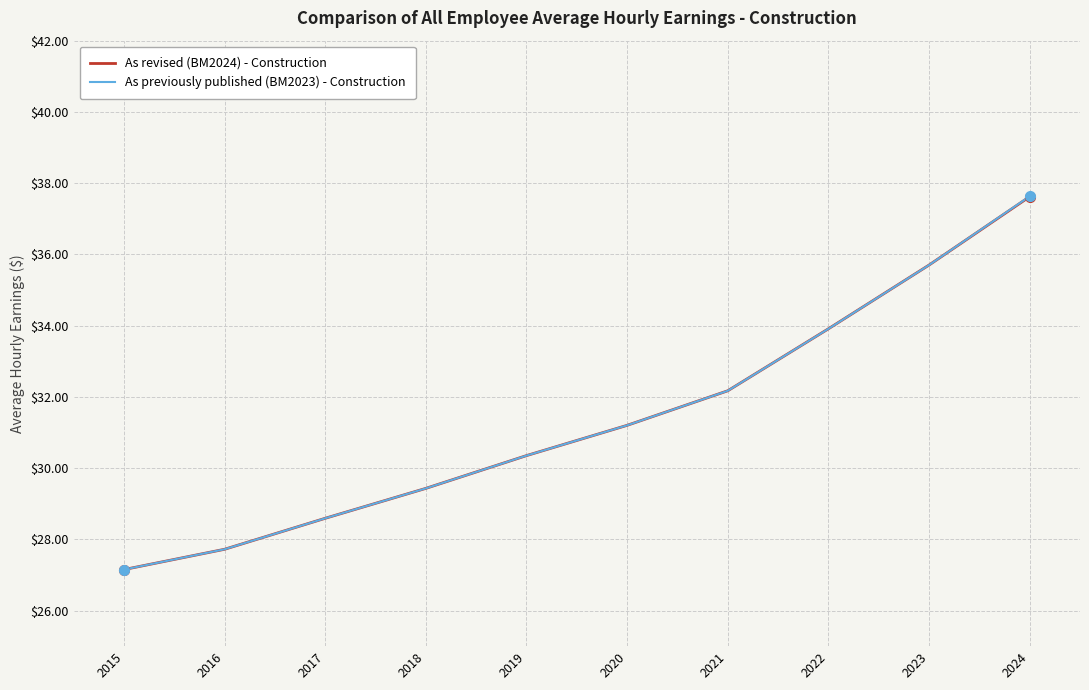

At which label does As revised (BM2024) - Construction first exceed 31?

2020